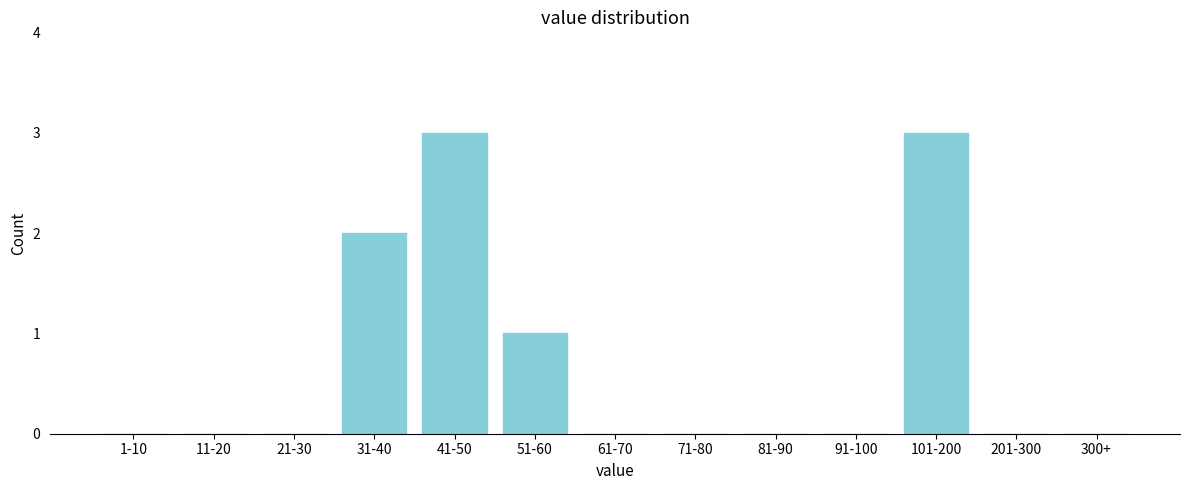

Reading left to right, what are all the values shown in this chart?

1-10=0	11-20=0	21-30=0	31-40=2	41-50=3	51-60=1	61-70=0	71-80=0	81-90=0	91-100=0	101-200=3	201-300=0	300+=0